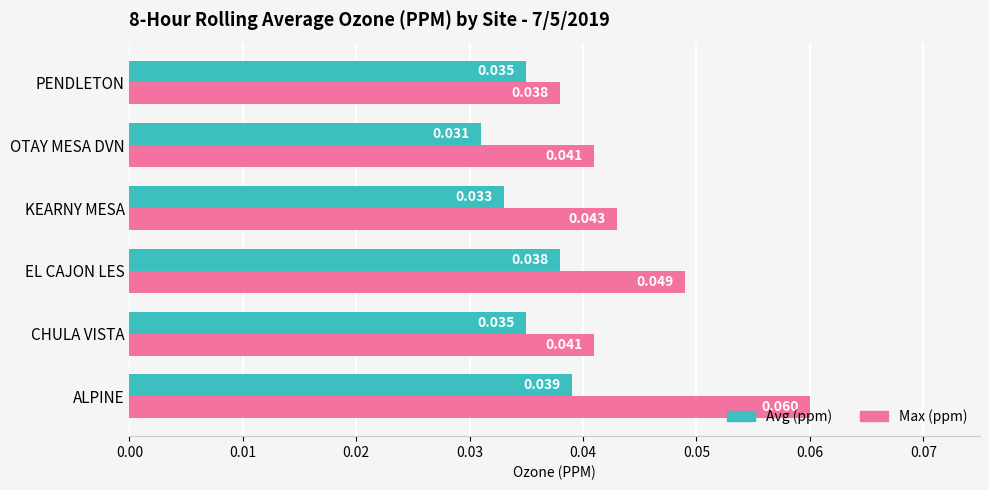

List the series in order of their overall mean, highest first.

Max (ppm), Avg (ppm)